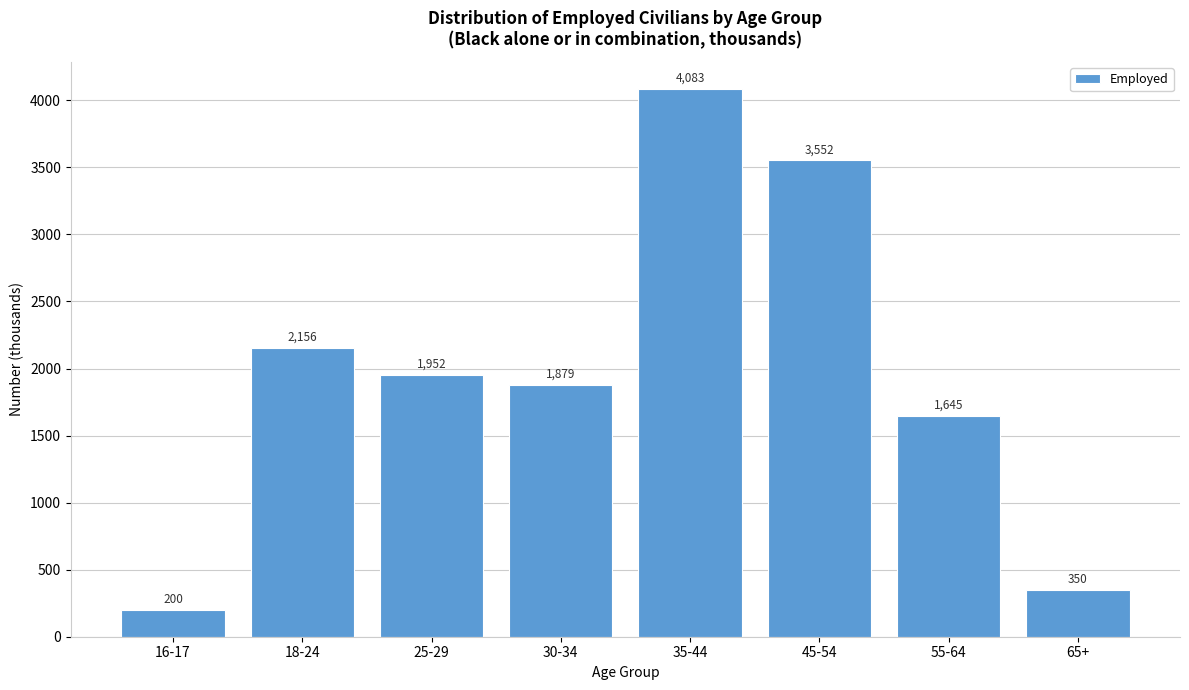

Reading left to right, transcribe all the data shown in this chart.

16-17=200	18-24=2156	25-29=1952	30-34=1879	35-44=4083	45-54=3552	55-64=1645	65+=350